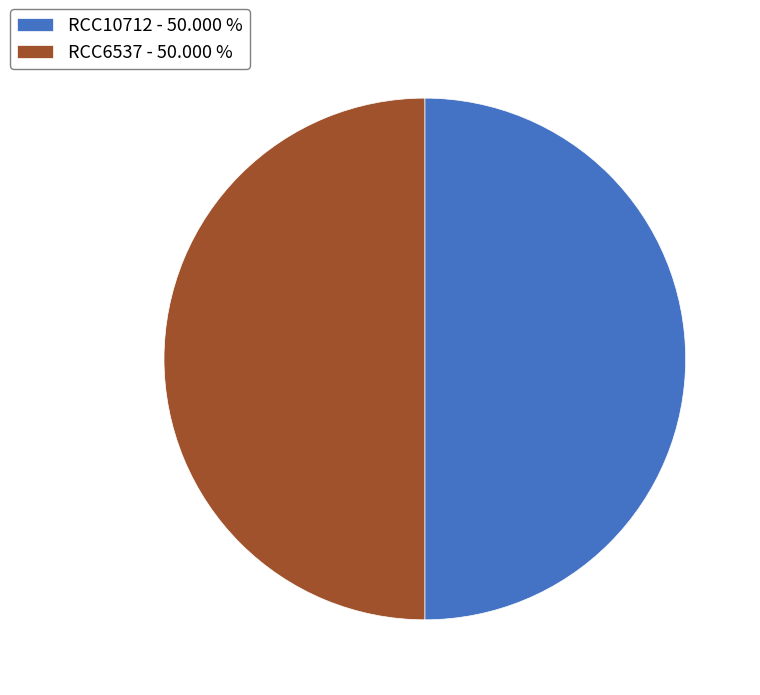

Approximately how many times larger is the value at RCC6537 - 50.000 % compared to RCC10712 - 50.000 %?

1.0